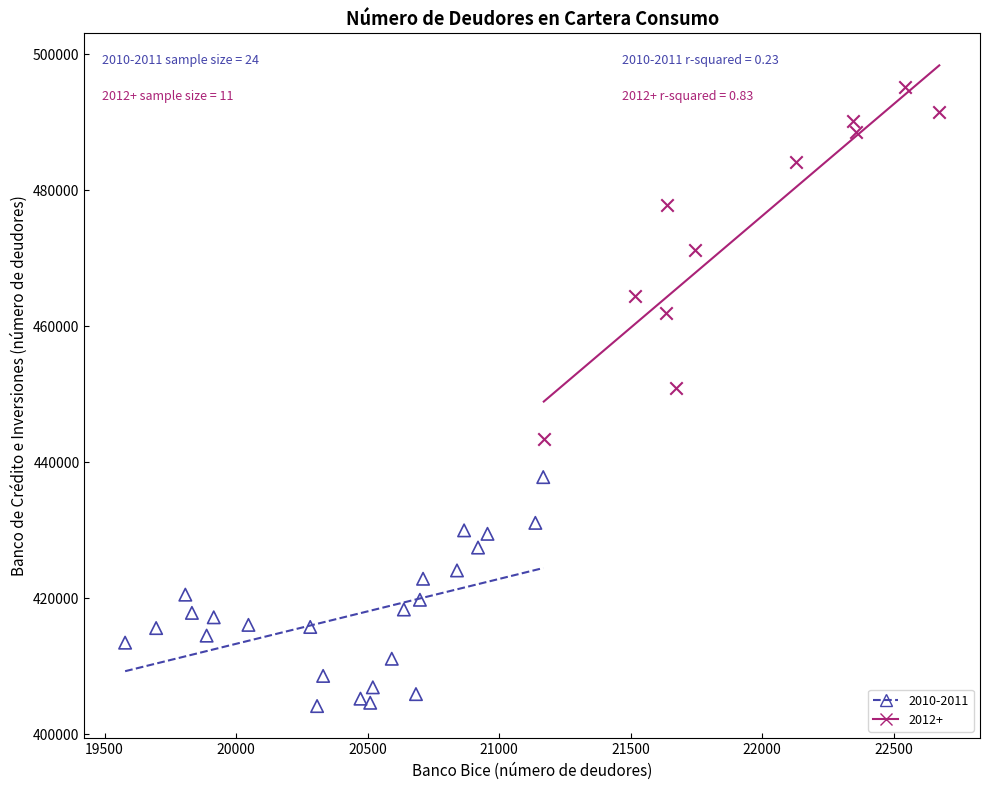

Which series contains the lowest Y value?

2010-2011